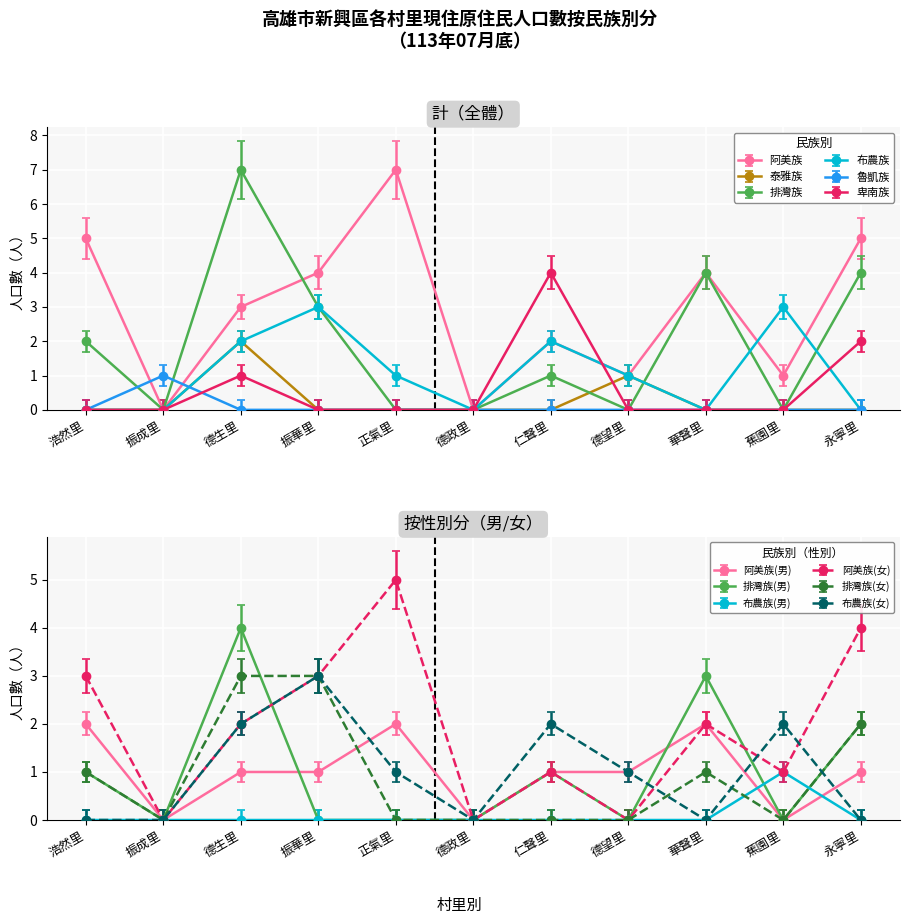

How many positive values does the 排灣族 series have?

6